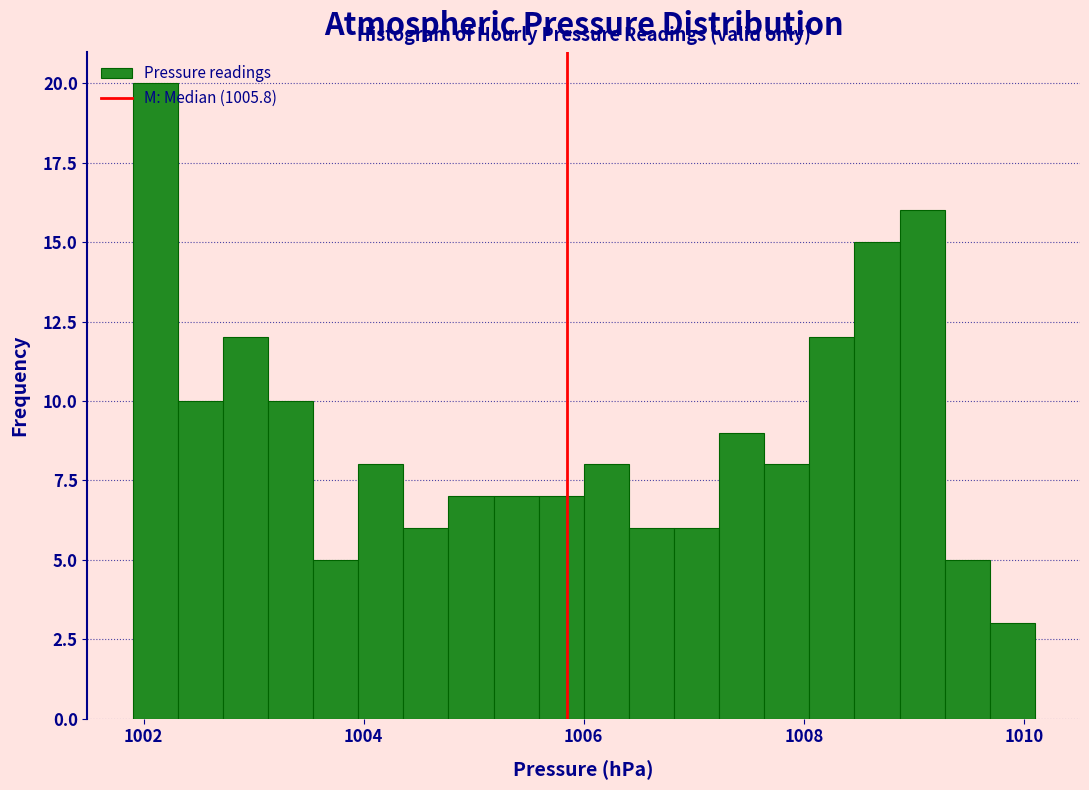

Around what value on the x-axis is the tallest bar? Give the approximate position of its centre, as read against the axis.

1002.2